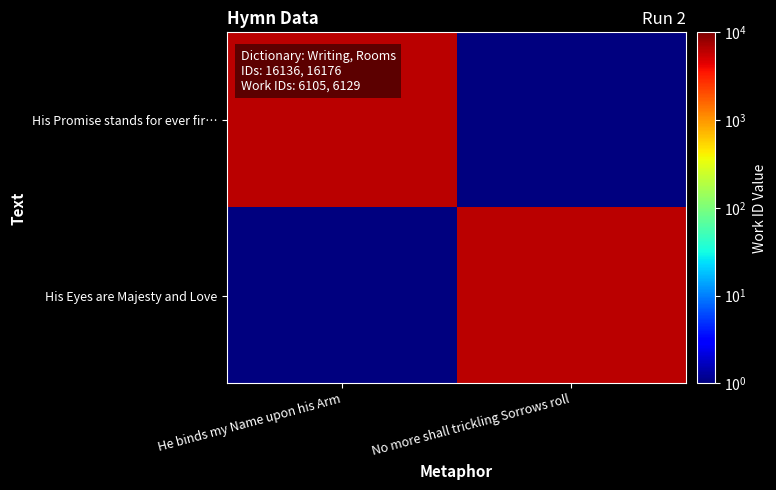

Between No more shall trickling Sorrows roll and He binds my Name upon his Arm, which is larger?

He binds my Name upon his Arm